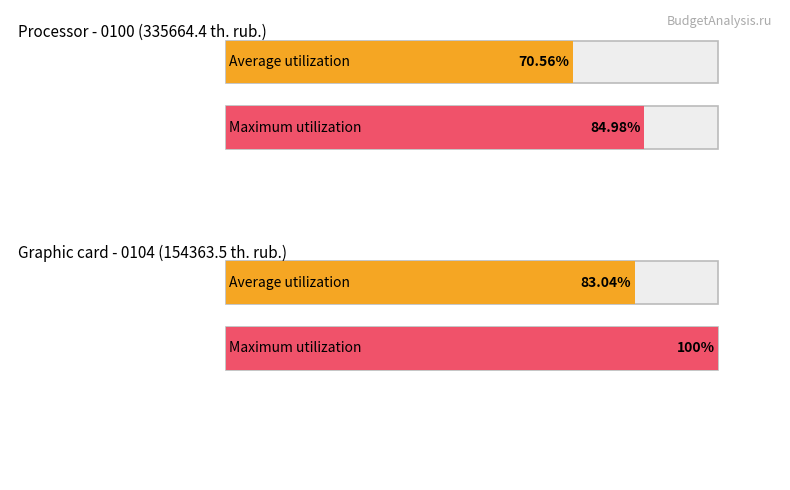

Are the bars grouped side by side (vs. stacked)?

Yes